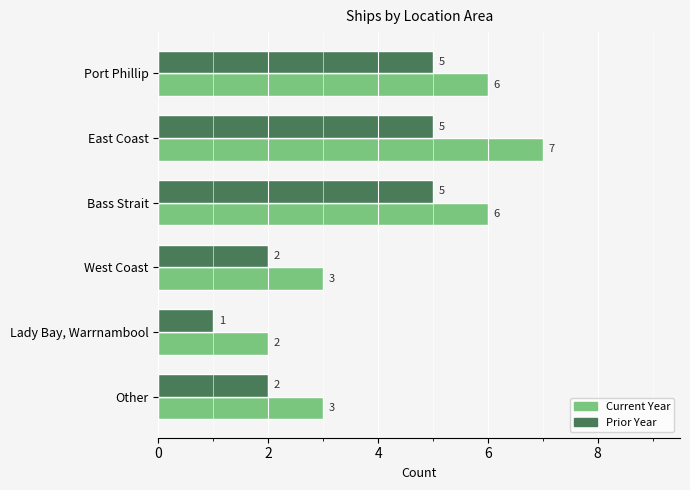

What is the greatest value displayed?

7